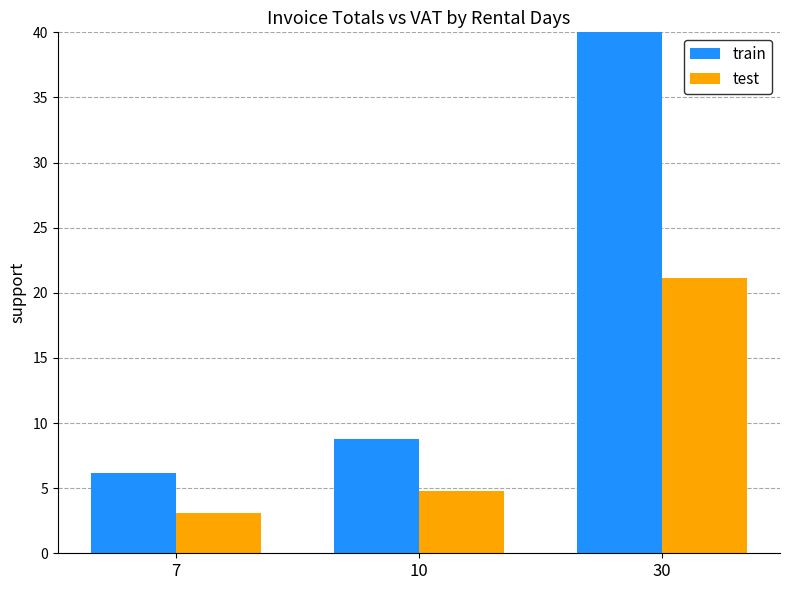

Reading left to right, transcribe all the data shown in this chart.

train: 6.2	8.8	40.0
test: 3.1	4.8	21.1